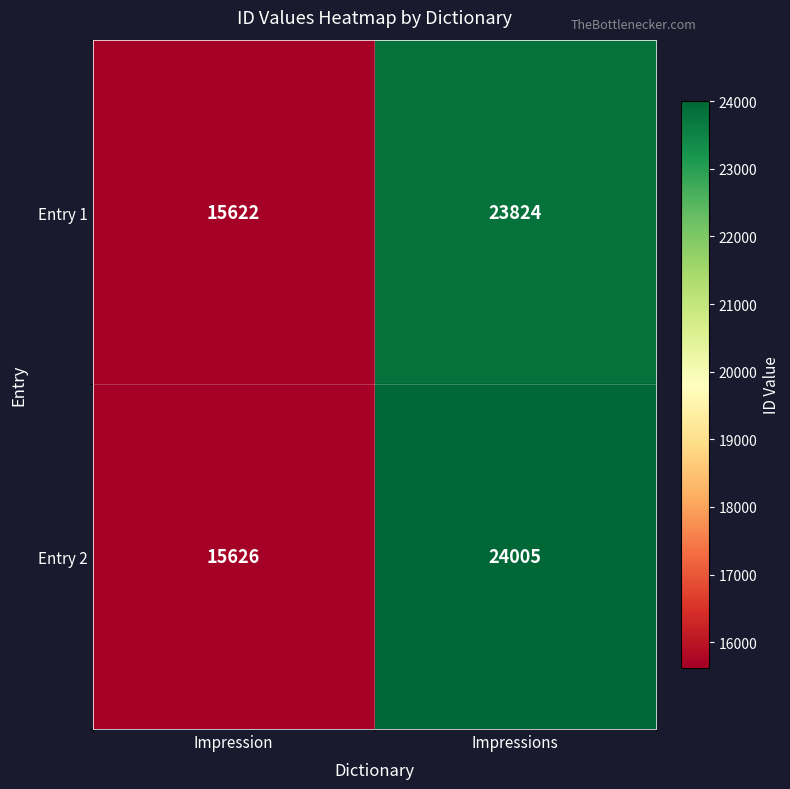

List the labels in order of Entry 1 value, largest first.

Impressions, Impression